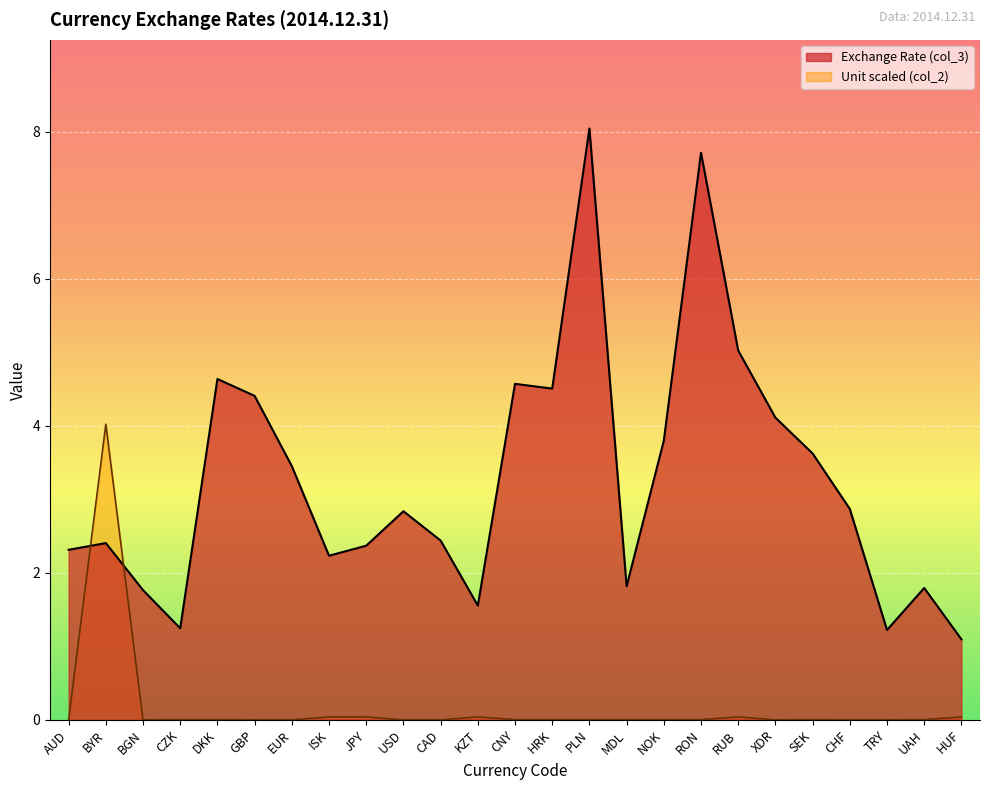

Reading left to right, transcribe all the data shown in this chart.

Exchange Rate (col_3): 2.3	2.4	1.8	1.2	4.6	4.4	3.5	2.2	2.4	2.8	2.4	1.6	4.6	4.5	8.0	1.8	3.8	7.7	5.0	4.1	3.6	2.9	1.2	1.8	1.1
Unit (col_2): 0.0	4.0	0.0	0.0	0.0	0.0	0.0	0.0	0.0	0.0	0.0	0.0	0.0	0.0	0.0	0.0	0.0	0.0	0.0	0.0	0.0	0.0	0.0	0.0	0.0